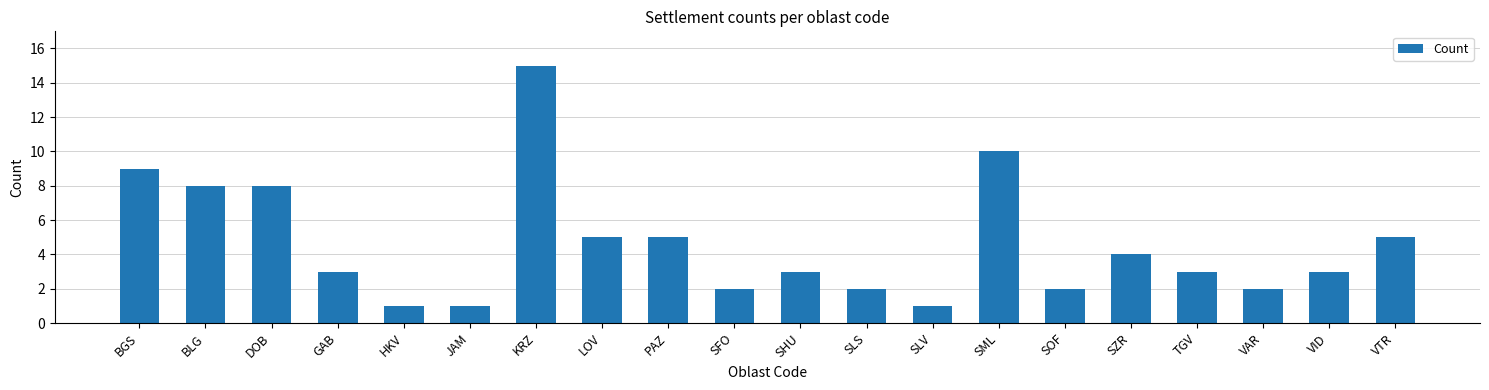

Reading left to right, what are all the values shown in this chart?

BGS=9	BLG=8	DOB=8	GAB=3	HKV=1	JAM=1	KRZ=15	LOV=5	PAZ=5	SFO=2	SHU=3	SLS=2	SLV=1	SML=10	SOF=2	SZR=4	TGV=3	VAR=2	VID=3	VTR=5